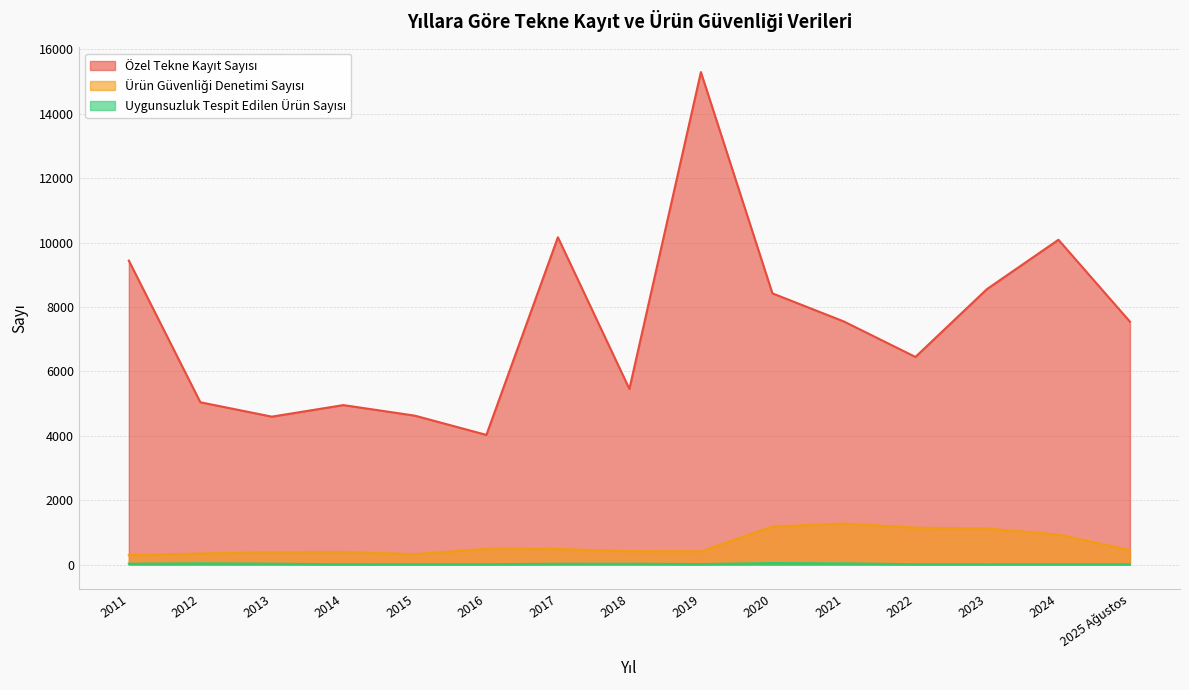

What is the difference between the maximum and second lowest values in the Özel Tekne Kayıt Sayısı series?

10704